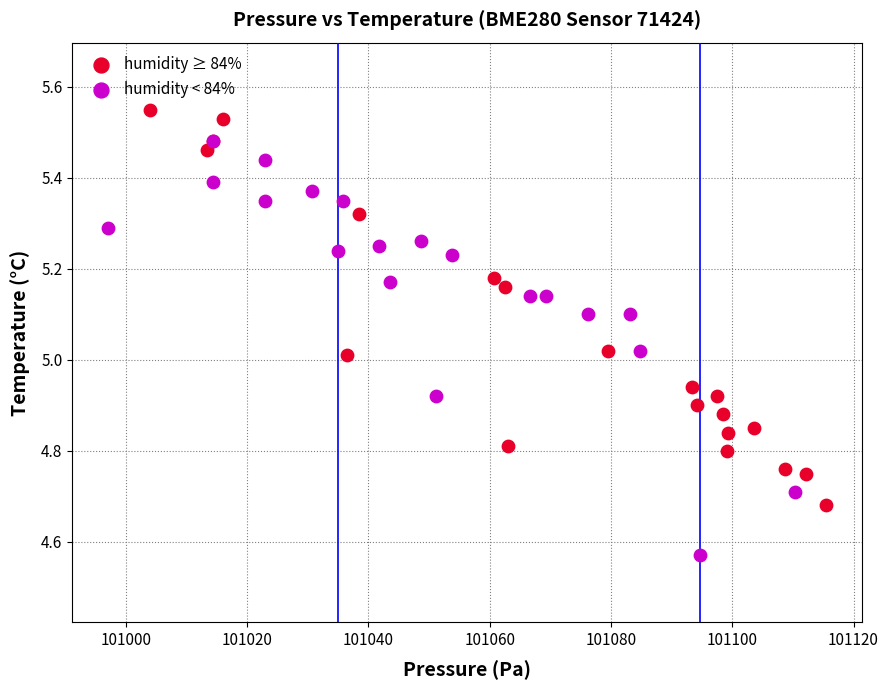

Which series has the largest Y range (max minus min)?

humidity < 84%